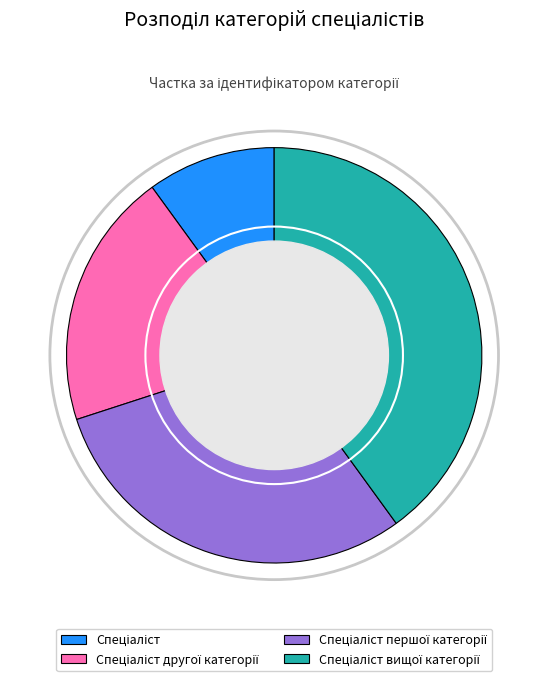

Is there a majority slice in this chart?

No